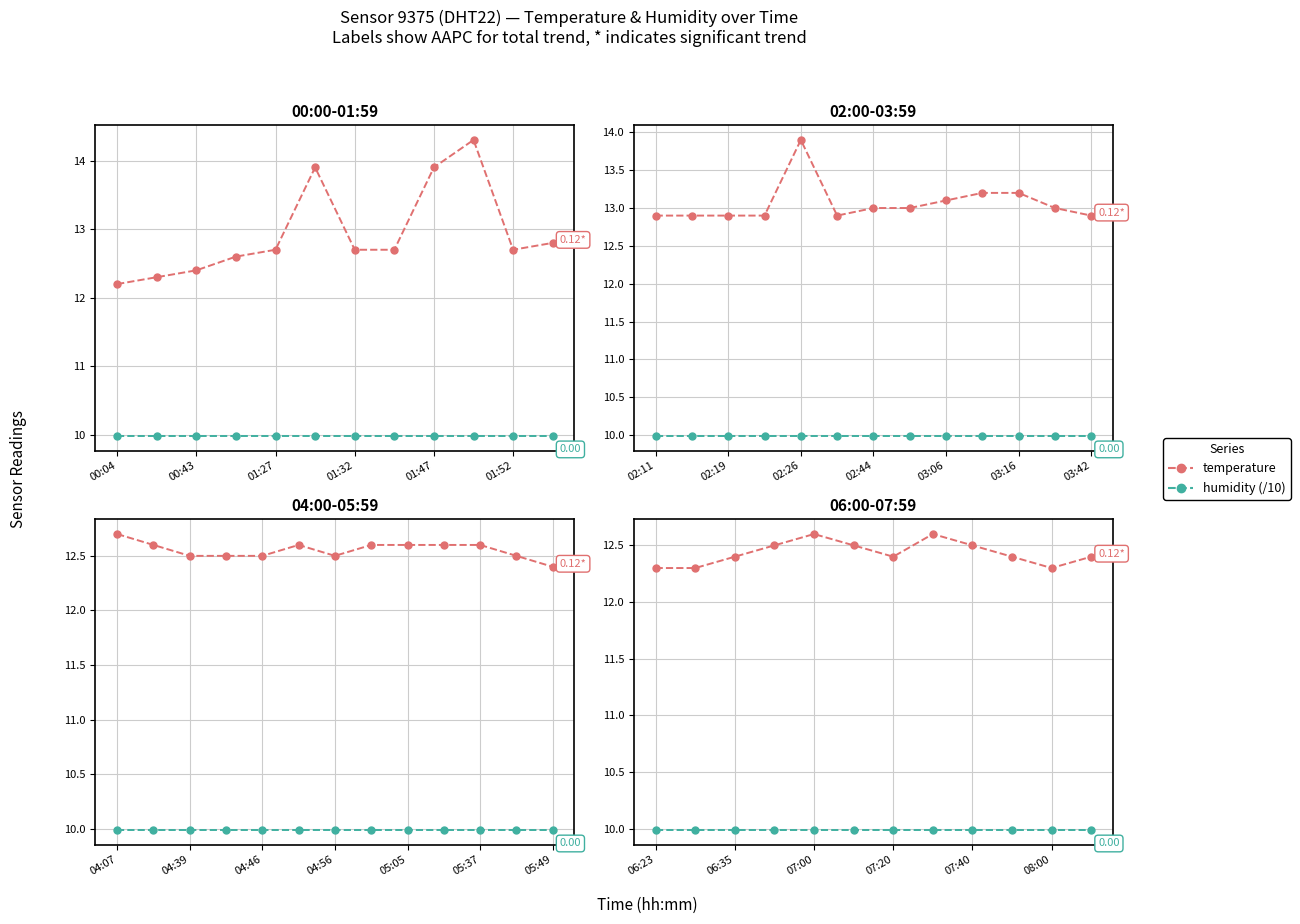

True or false: humidity (/10) has a value of 10.0 at 01:52.

True